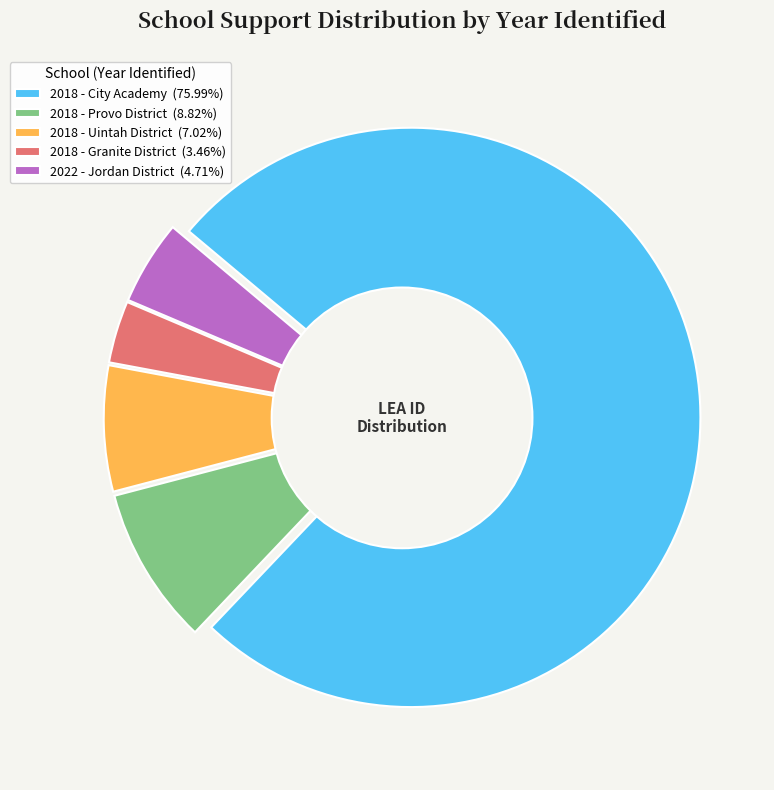

To the nearest percent, what is the combined percentage of 2018 - Uintah District and 2018 - City Academy?

83%